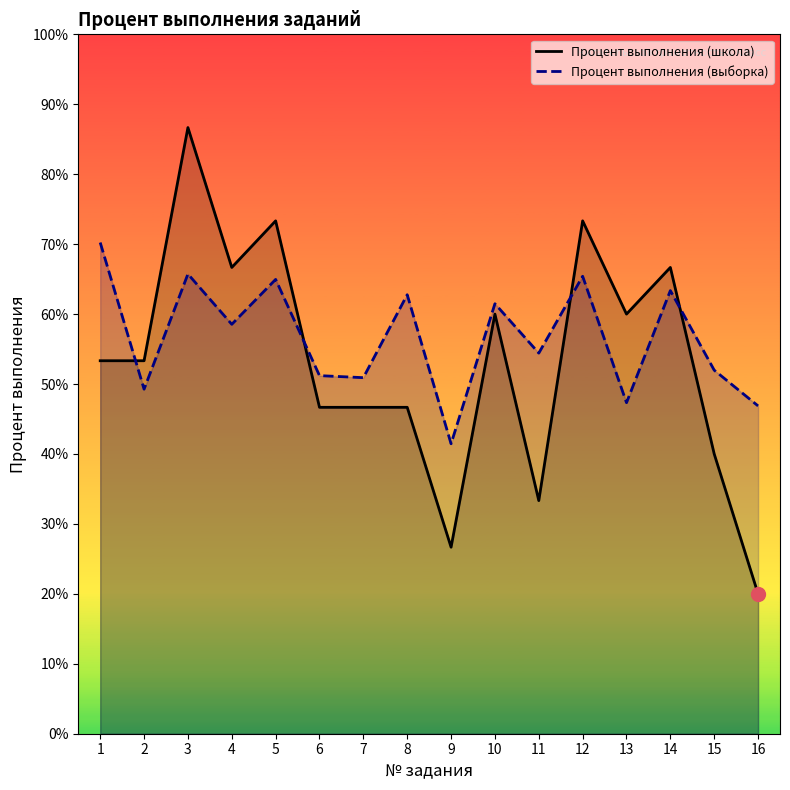

What is the sum of the Процент выполнения (школа) values at 4 and 9?

93.3